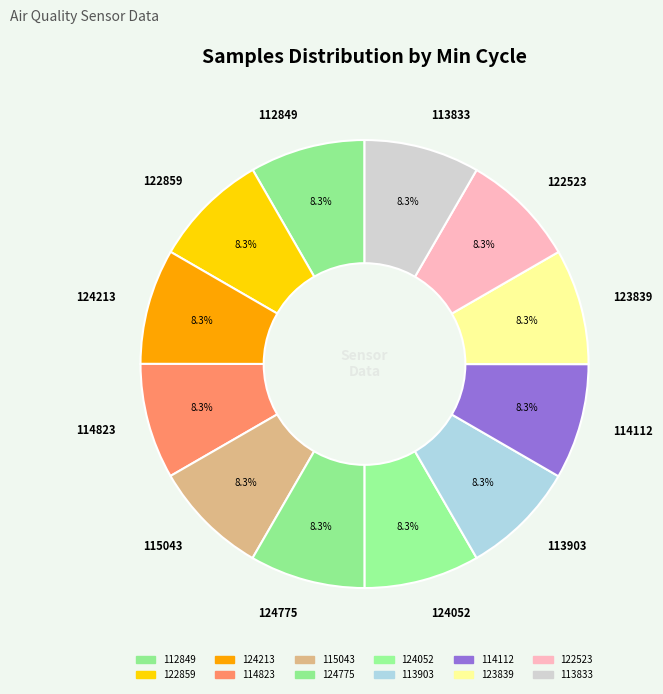

What percentage is NOT represented by 124052?

91.7%